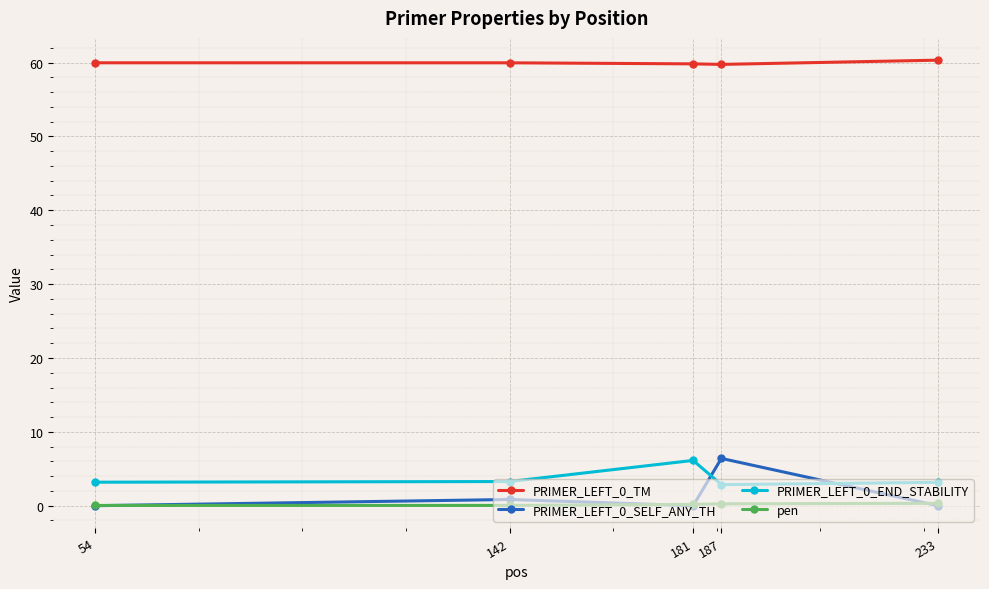

What is the value of the PRIMER_LEFT_0_TM point at the 4th from the left?

59.7